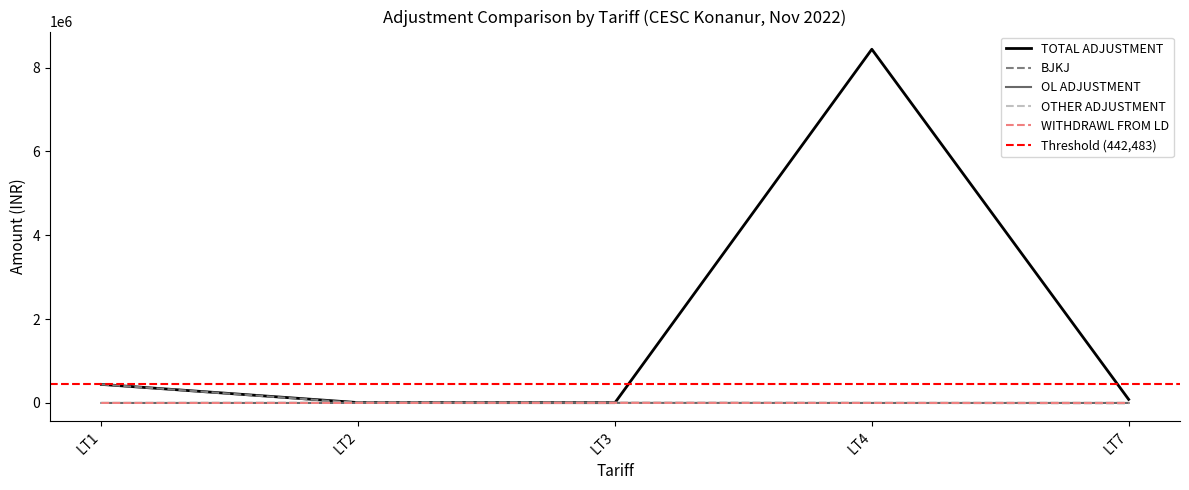

Count the number of categories in the chart.

5